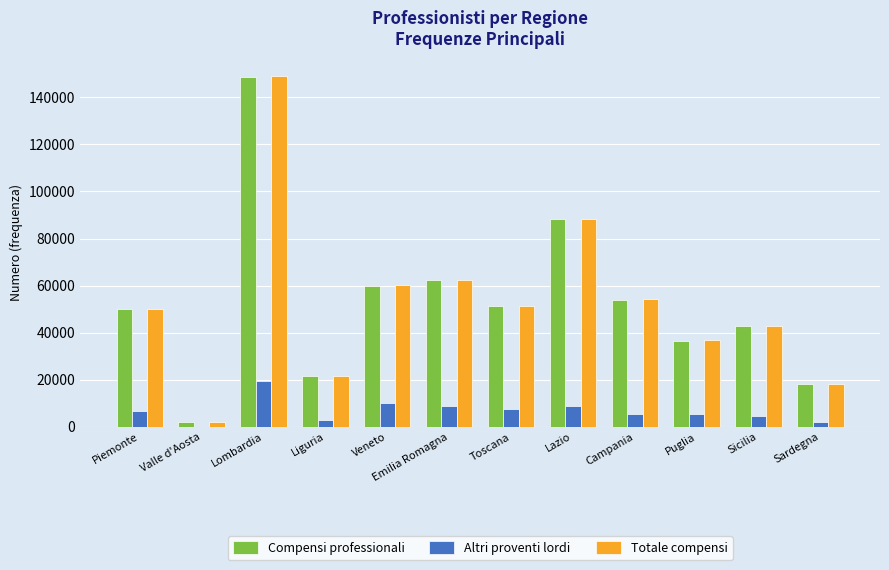

True or false: Compensi professionali has a value of 42777 at Sicilia.

True